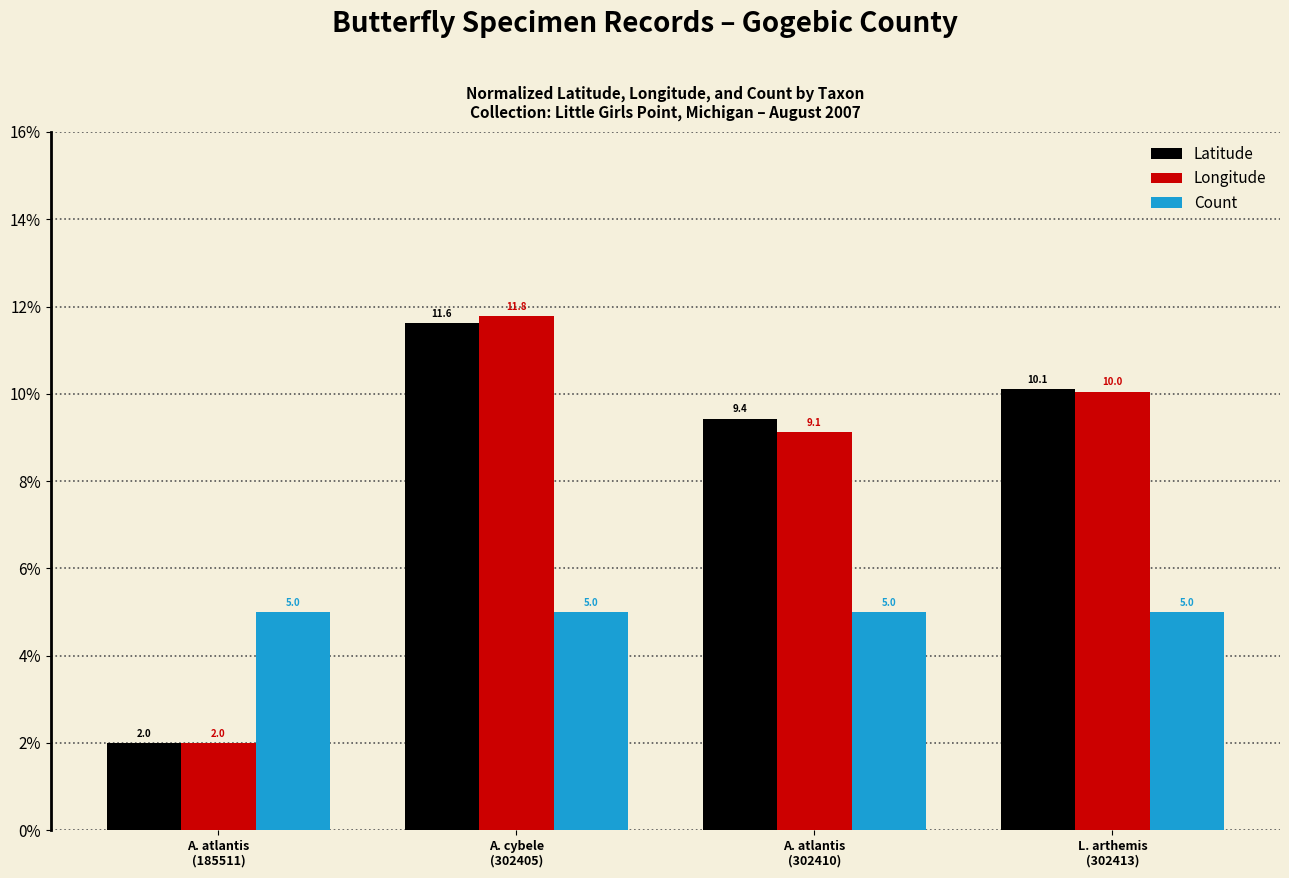

Reading left to right, list all the values displayed in this chart.

Latitude: A. atlantis
(185511)=2.0	A. cybele
(302405)=11.6	A. atlantis
(302410)=9.4	L. arthemis
(302413)=10.1
Longitude: A. atlantis
(185511)=2.0	A. cybele
(302405)=11.8	A. atlantis
(302410)=9.1	L. arthemis
(302413)=10.0
Count: A. atlantis
(185511)=5.0	A. cybele
(302405)=5.0	A. atlantis
(302410)=5.0	L. arthemis
(302413)=5.0